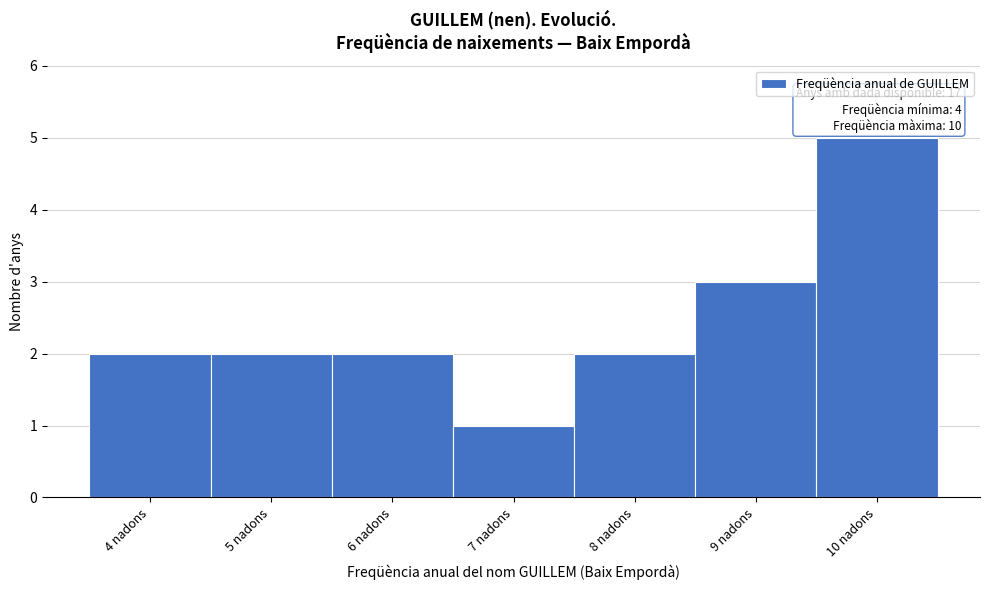

Which range on the x-axis has the tallest bar?

9.5 to 10.5